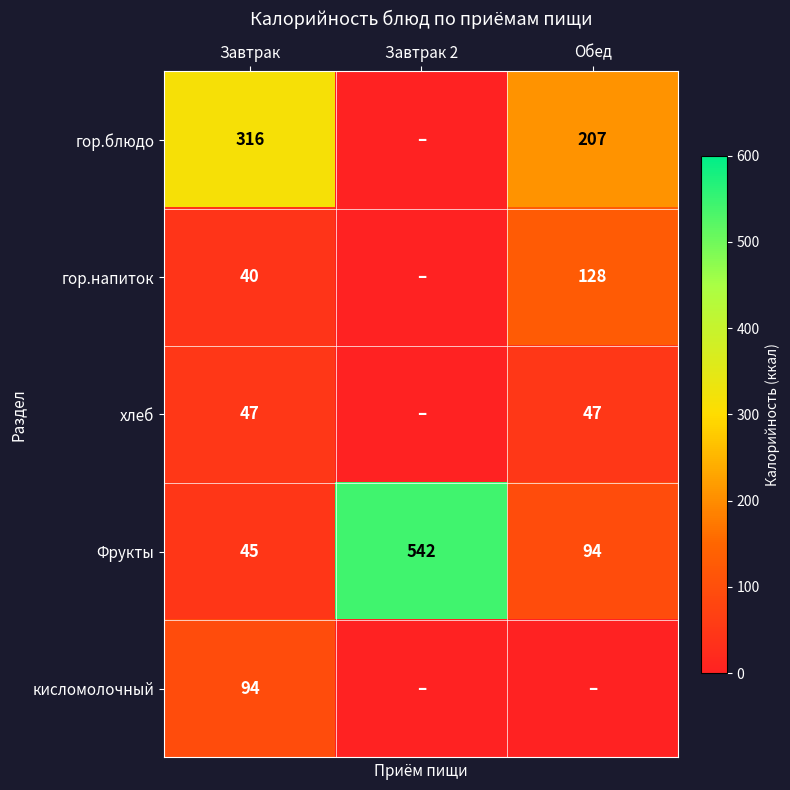

What is the spread (max minus min) of values at Завтрак?

276